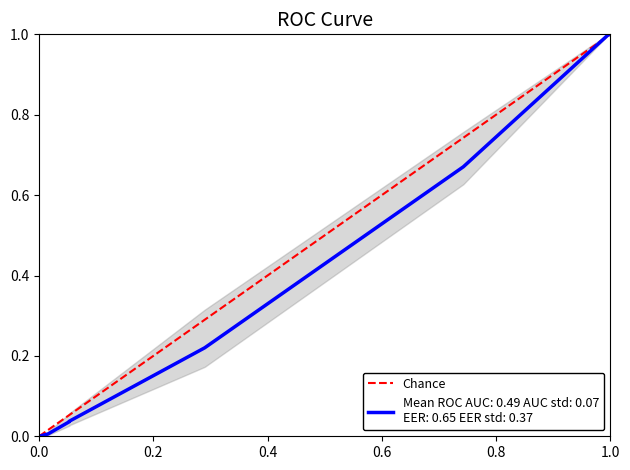

How many positive values are there?

1